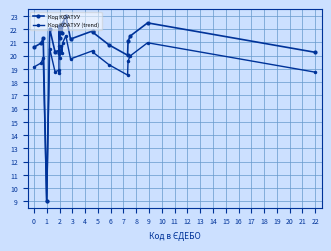

Does the chart have visible grid lines?

Yes